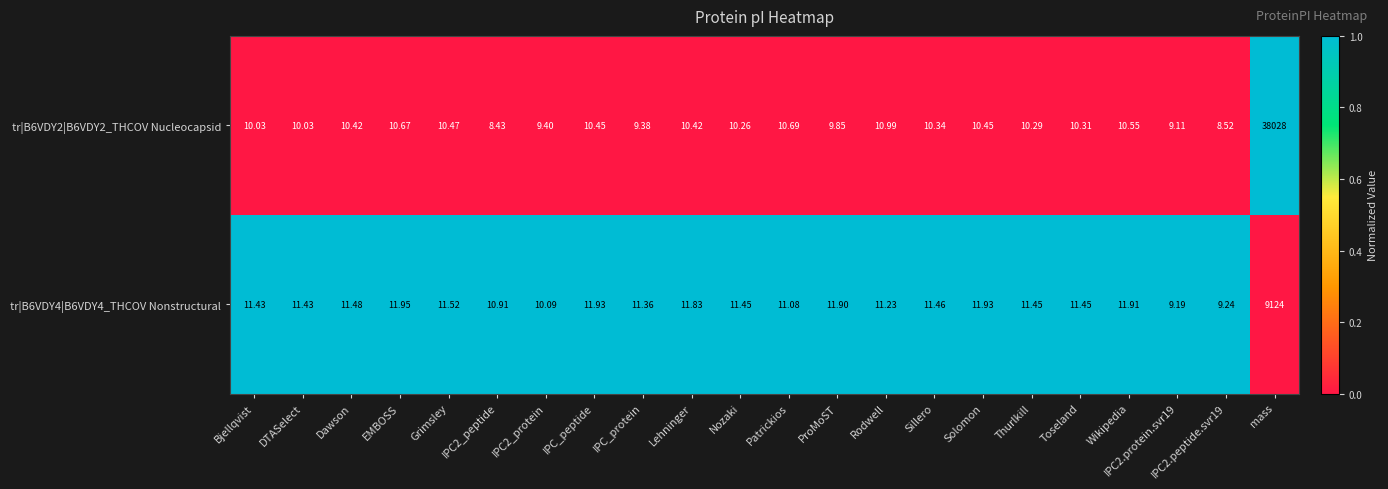

How many categories are shown in the chart?

22